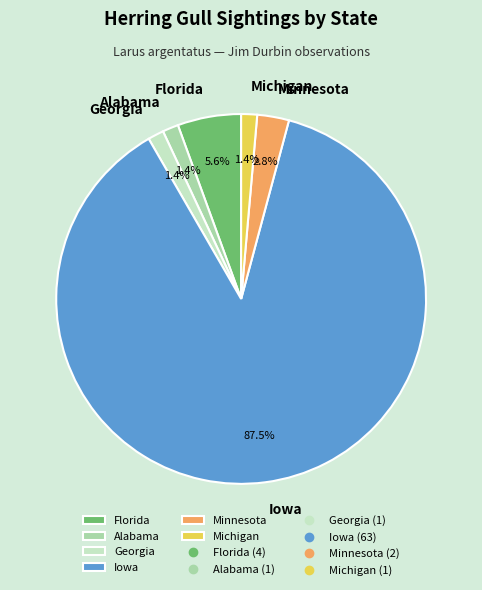

How many segments does this pie chart have?

6